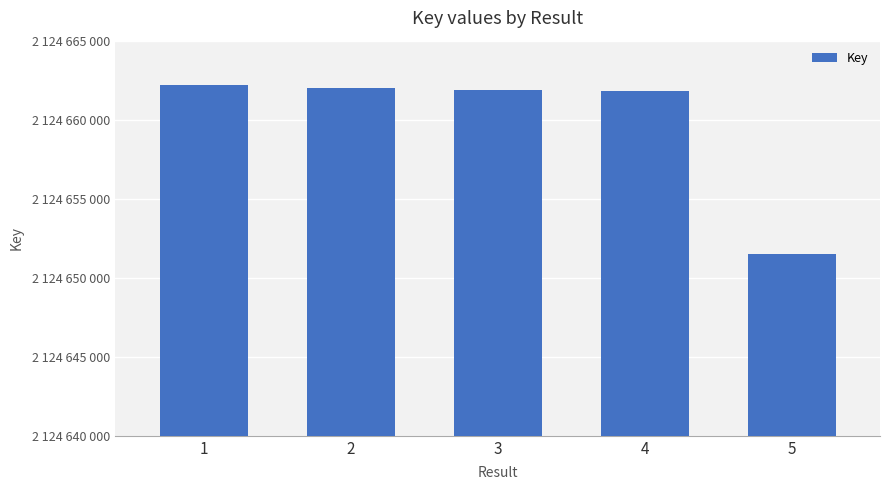

At which label does the data first exceed 2124661856?

1